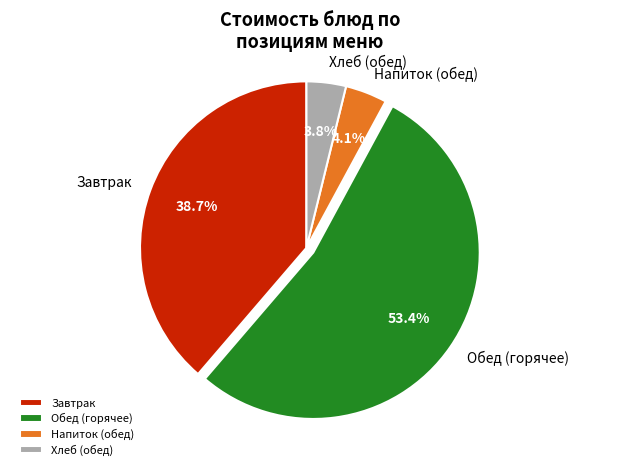

Between Завтрак and Обед (горячее), which is larger?

Обед (горячее)